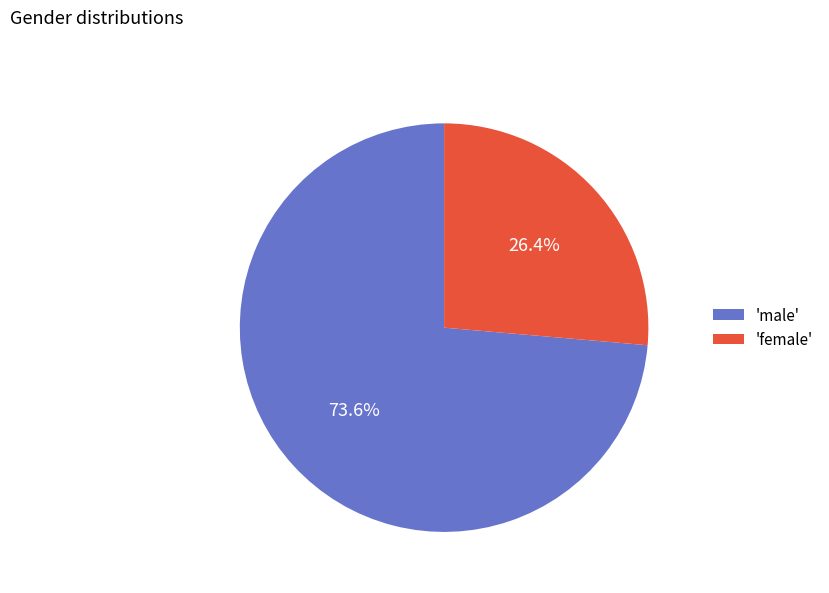

What percentage do 'female' and 'male' together represent?

100.0%